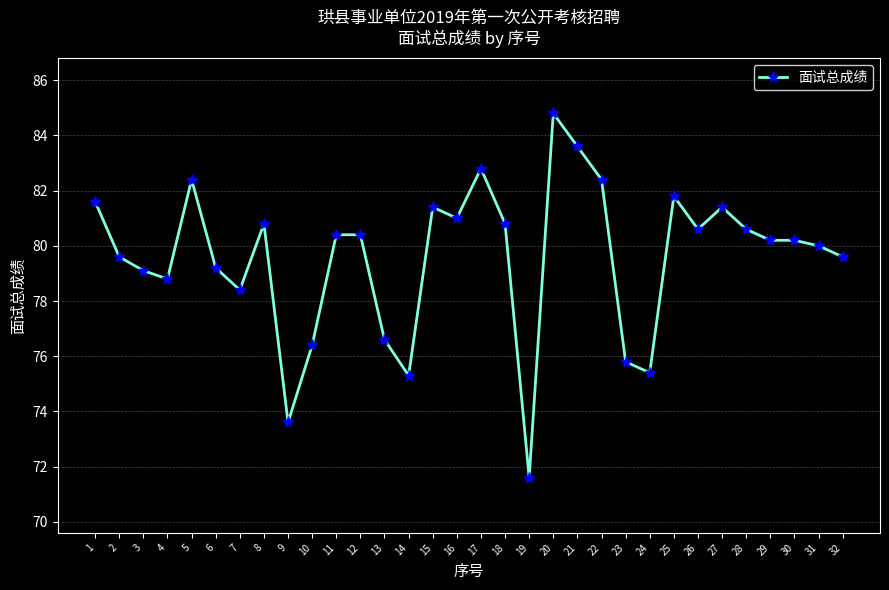

What is the sum of all values?

2546.6